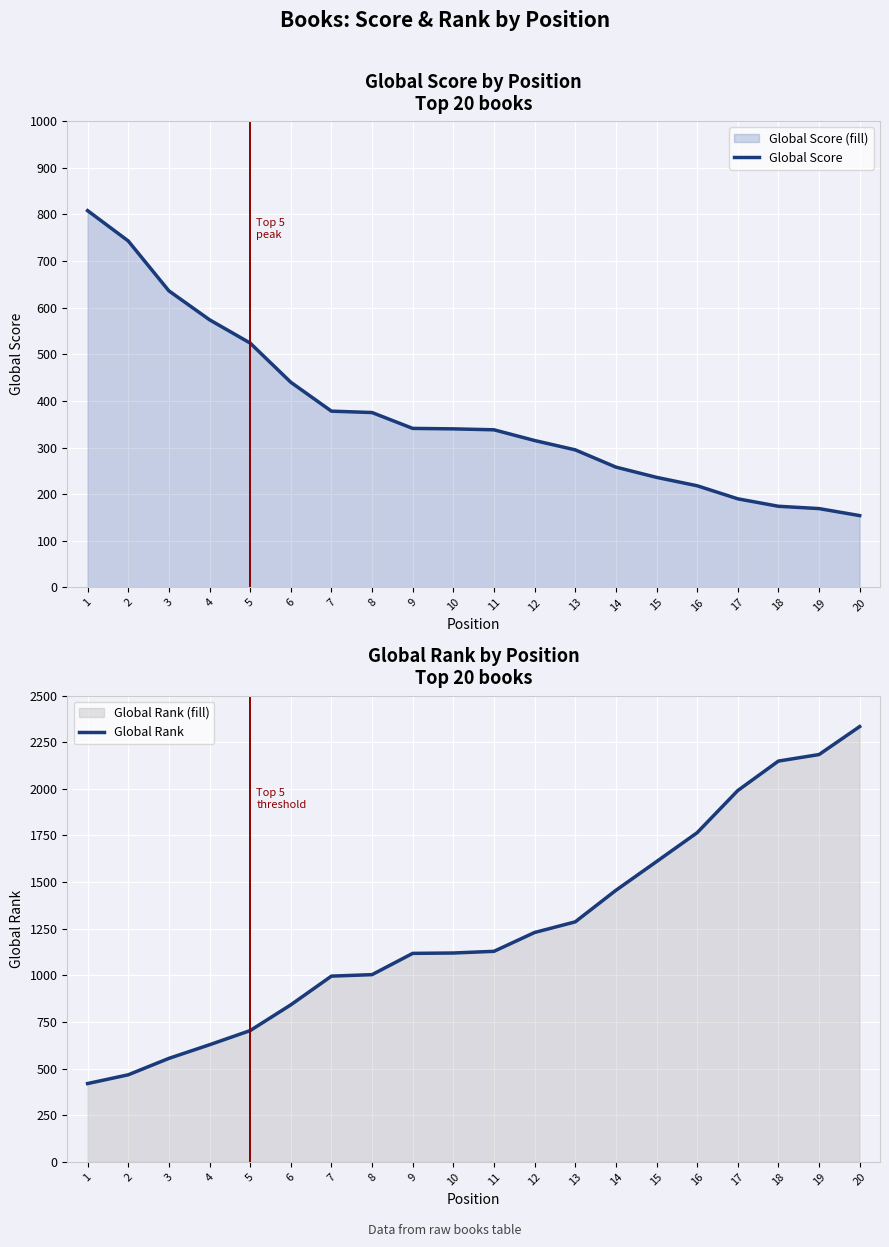

What is the greatest value displayed?

2334